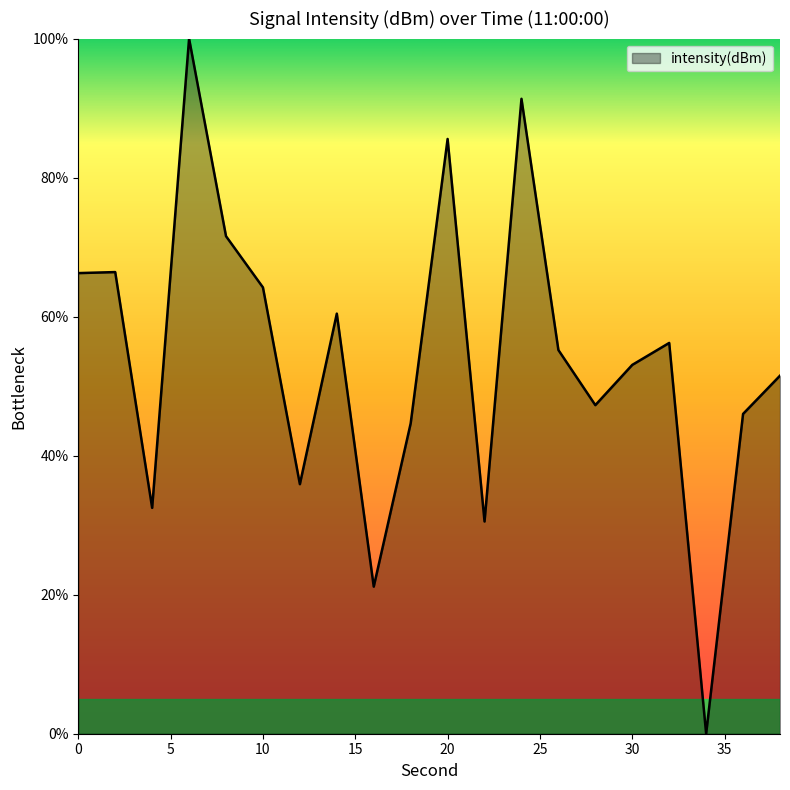

What is the greatest value displayed?

100.0